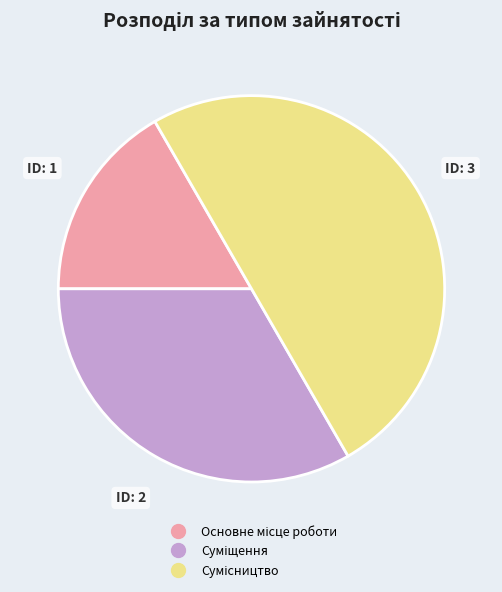

How many slices are in this pie chart?

3